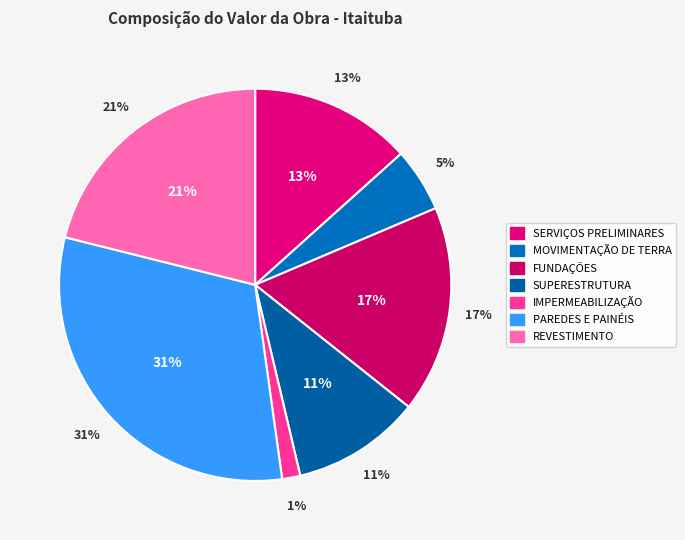

To the nearest percent, what portion does FUNDAÇÕES represent?

17%